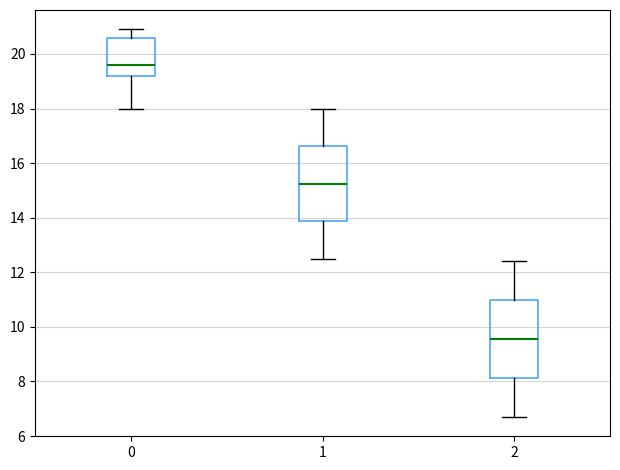

Reading left to right, read every box against the y-axis: the position of its median line, the range the box covers, and the ends of its whiskers. The values are not printed on the chart, so give them approximately, as read against the axis.

0: median 19.6, box 19.2 to 20.6, whiskers 18.0 to 21.0
1: median 15.2, box 13.8 to 16.6, whiskers 12.6 to 18.0
2: median 9.6, box 8.2 to 11.0, whiskers 6.8 to 12.4